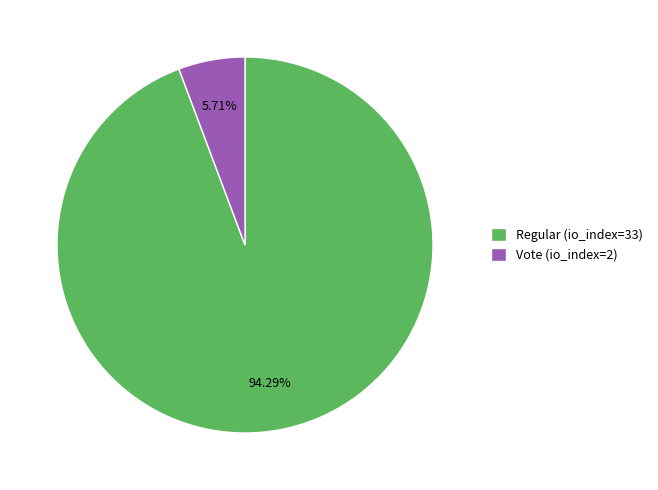

Rank the categories by value from lowest to highest.

Vote (io_index=2), Regular (io_index=33)